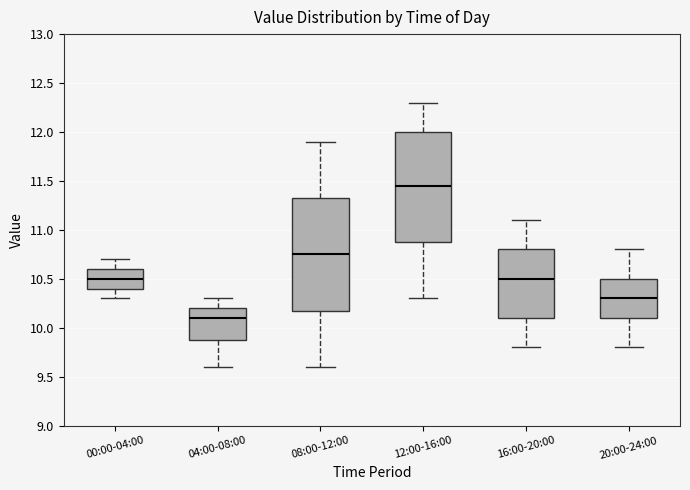

Reading left to right, transcribe this box plot: for each box, give where its median line is, the range the box spans, and where its two whiskers end, as read against the y-axis. The values are not printed on the chart, so give them approximately, as read against the axis.

00:00-04:00: median 10.50, box 10.40 to 10.60, whiskers 10.30 to 10.70
04:00-08:00: median 10.10, box 9.90 to 10.20, whiskers 9.60 to 10.30
08:00-12:00: median 10.75, box 10.20 to 11.35, whiskers 9.60 to 11.90
12:00-16:00: median 11.45, box 10.90 to 12.00, whiskers 10.30 to 12.30
16:00-20:00: median 10.50, box 10.10 to 10.80, whiskers 9.80 to 11.10
20:00-24:00: median 10.30, box 10.10 to 10.50, whiskers 9.80 to 10.80